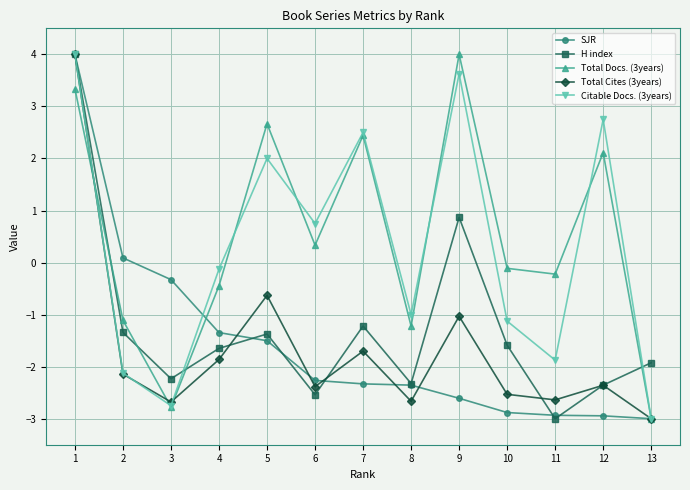

What is the spread (max minus min) of values at 5?

4.2